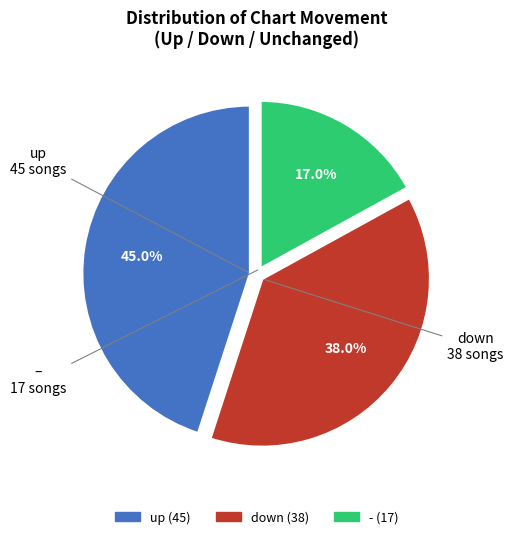

Approximately how many times larger is the value at up compared to -?

2.6